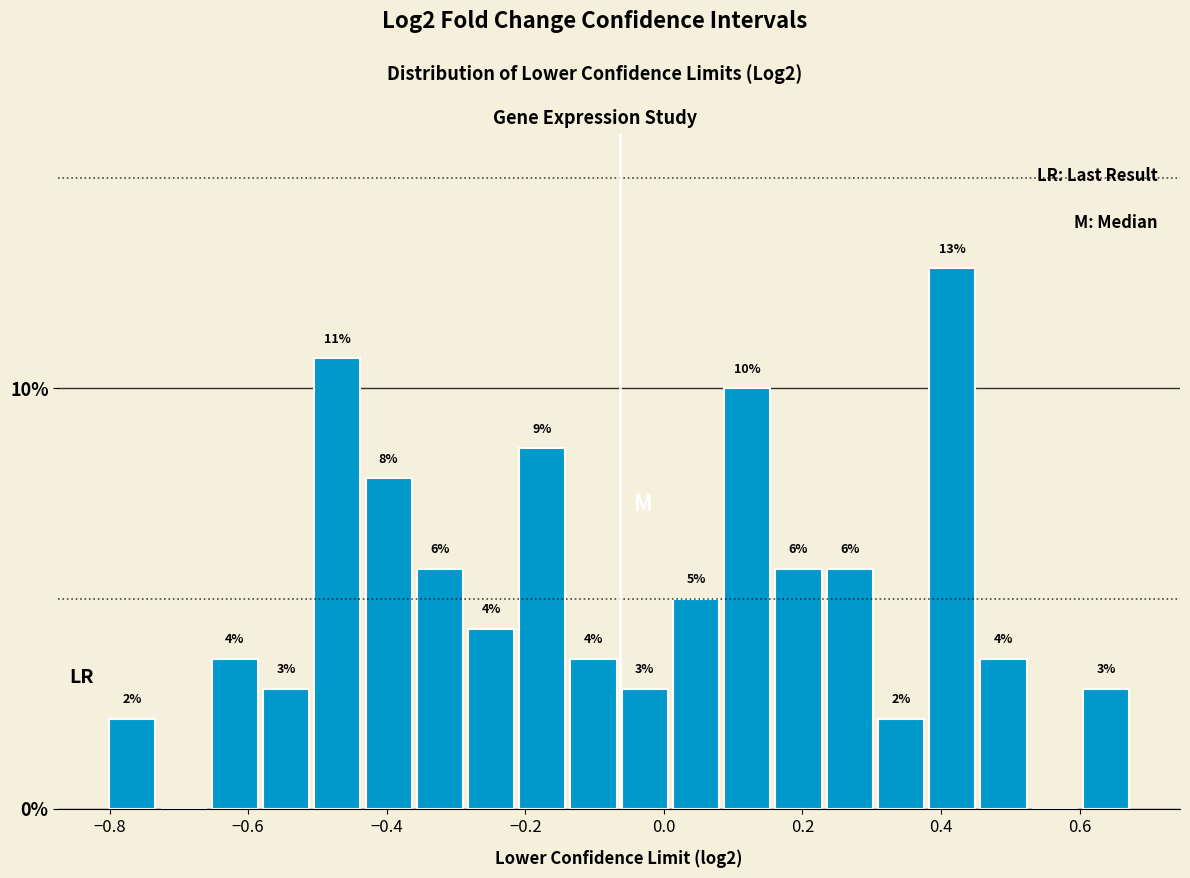

Read against the x-axis, roughly where is the centre of the tallest bar?

0.42